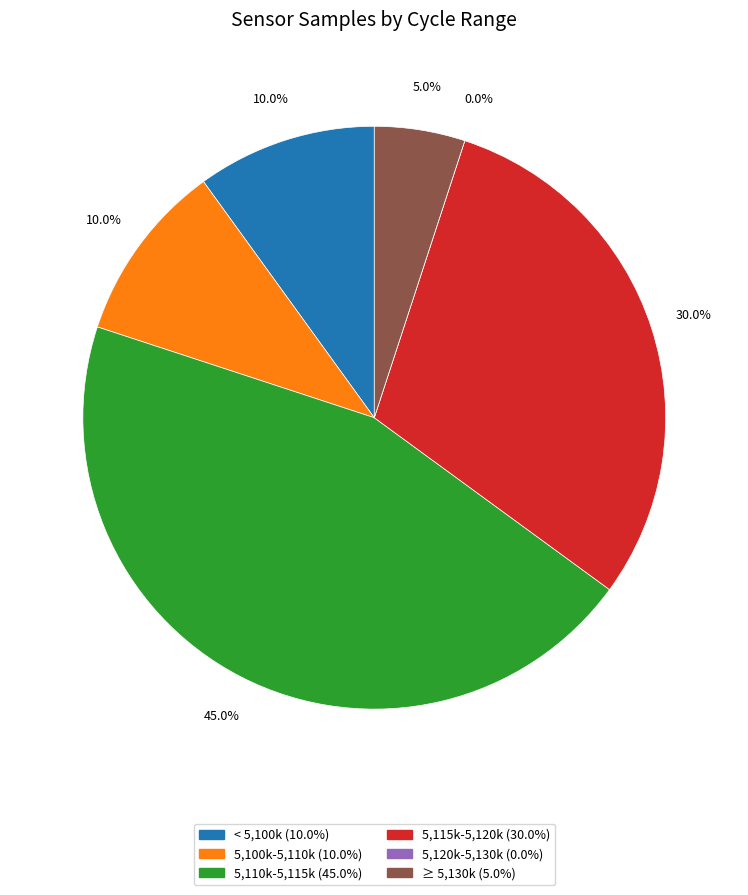

Does 28 account for over 50% of the chart?

No